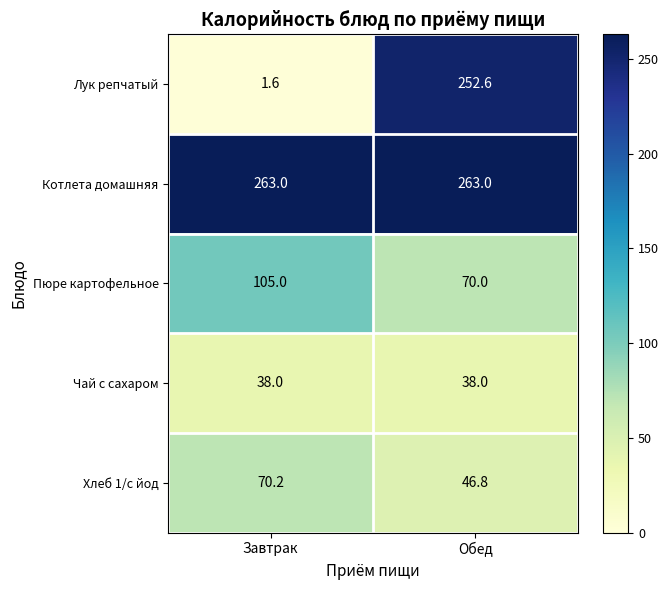

At which category is the sum across all series the highest?

Обед